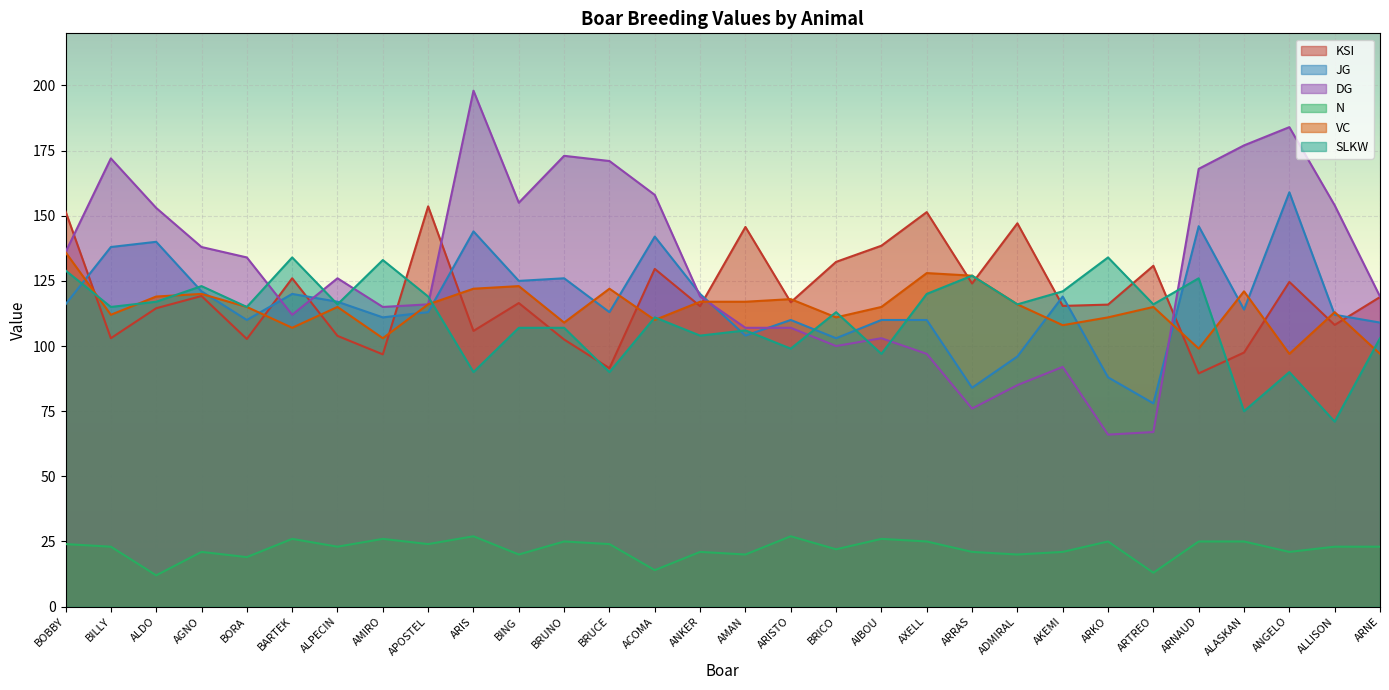

At BARTEK, list the series in order from largest to smallest.

SLKW, KSI, JG, DG, VC, N